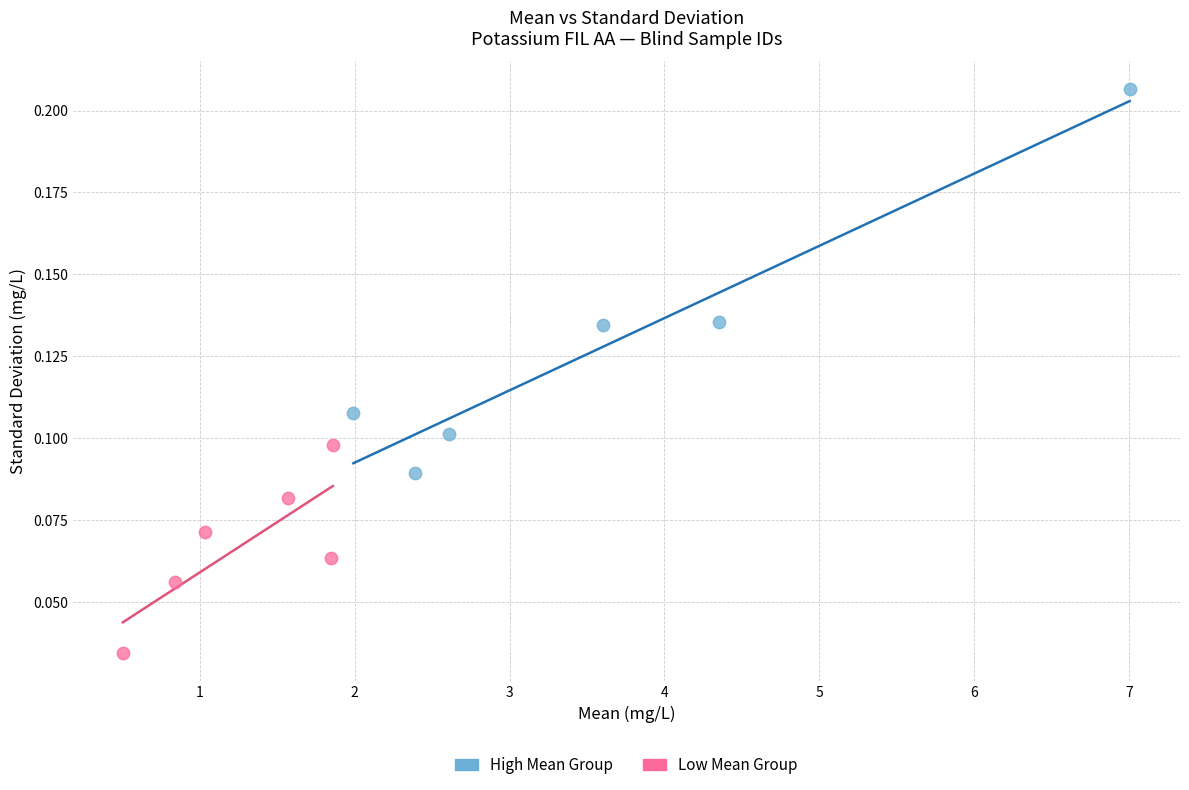

Which series reaches the minimum Y coordinate?

Low Mean Group